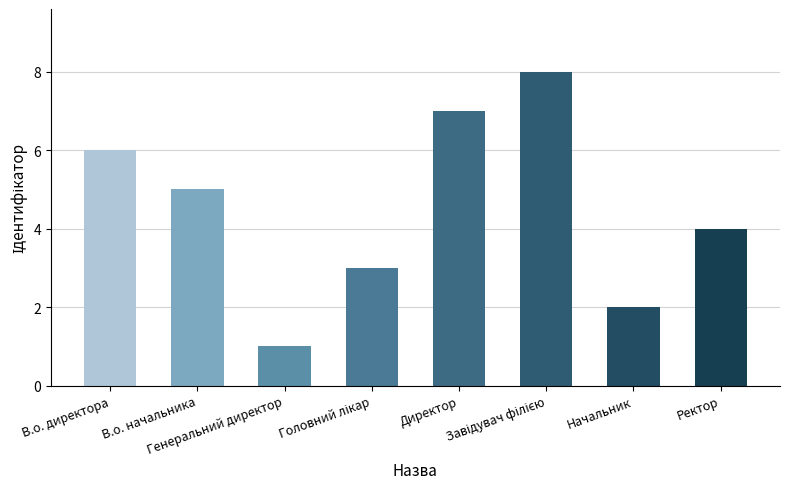

Reading left to right, transcribe all the data shown in this chart.

6	5	1	3	7	8	2	4